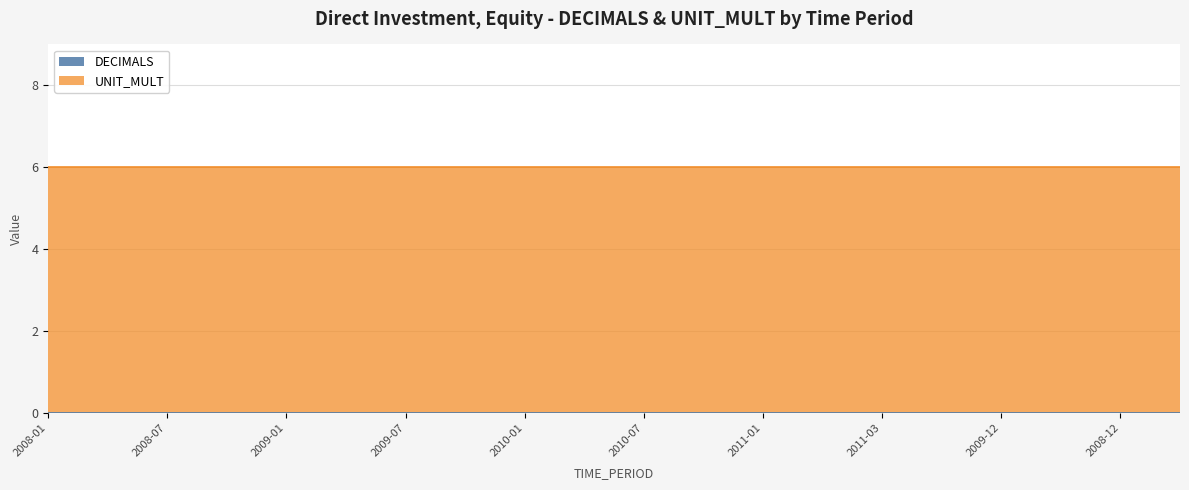

What is the greatest value displayed?

6